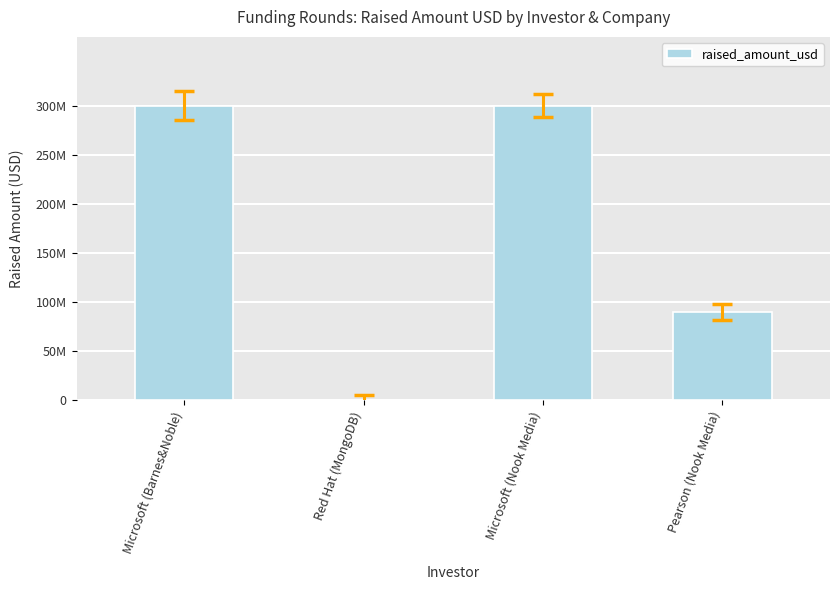

Are the bars horizontal?

No